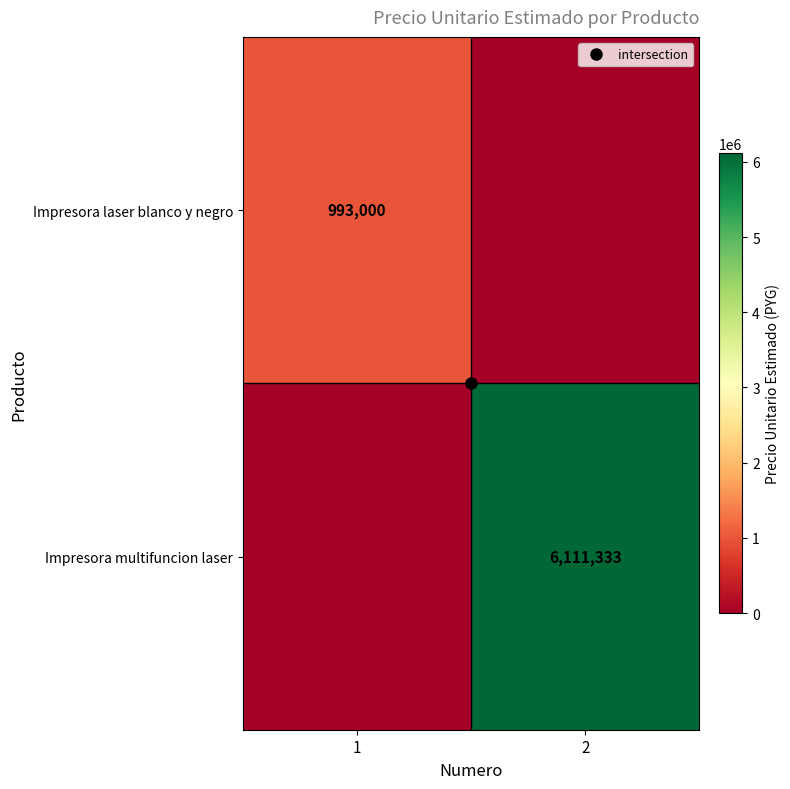

Is it true that Impresora laser blanco y negro equals 993000 at 1?

True